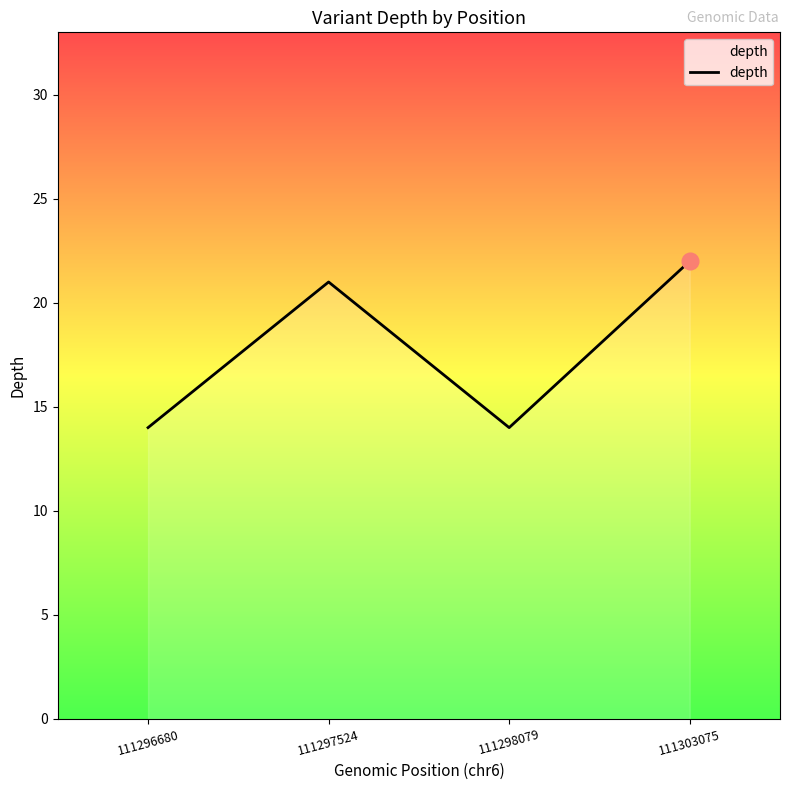

Which label corresponds to the largest value in the chart?

111303075